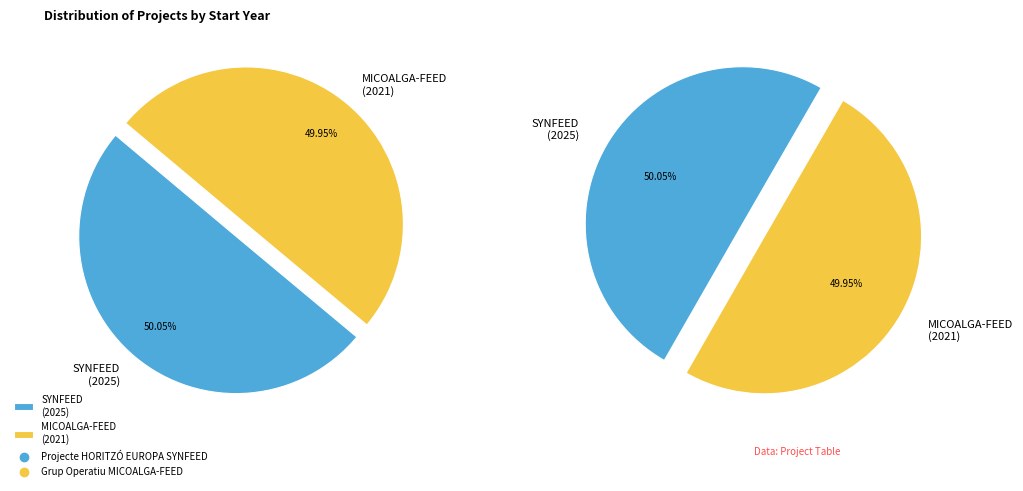

Rank the categories by value from highest to lowest.

Projecte HORITZÓ EUROPA SYNFEED, Grup Operatiu MICOALGA-FEED